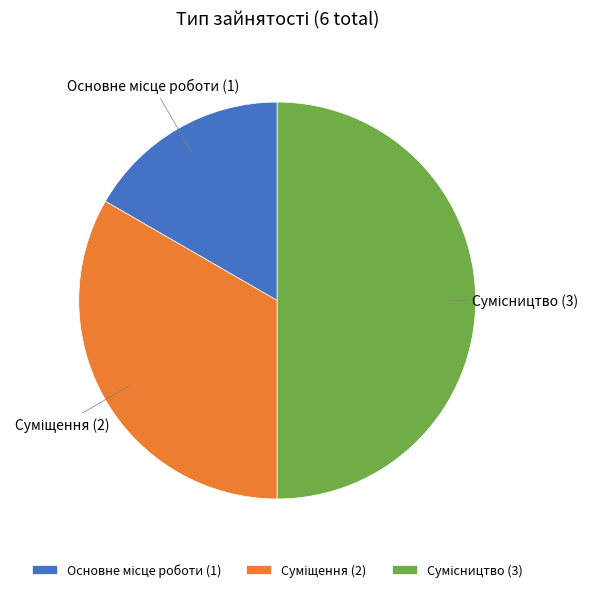

Count the number of slices in the pie.

3